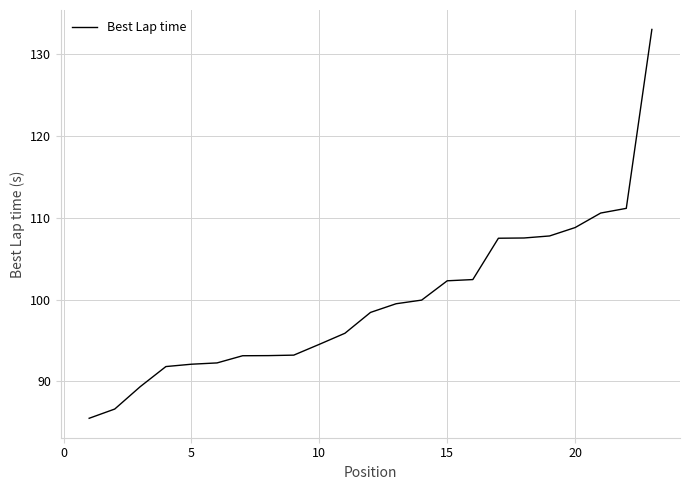

What is the greatest value displayed?

133.0